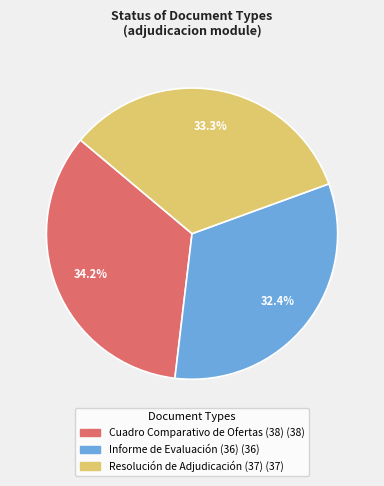

Is it true that Resolución de Adjudicación (37) is 33% of the pie?

True